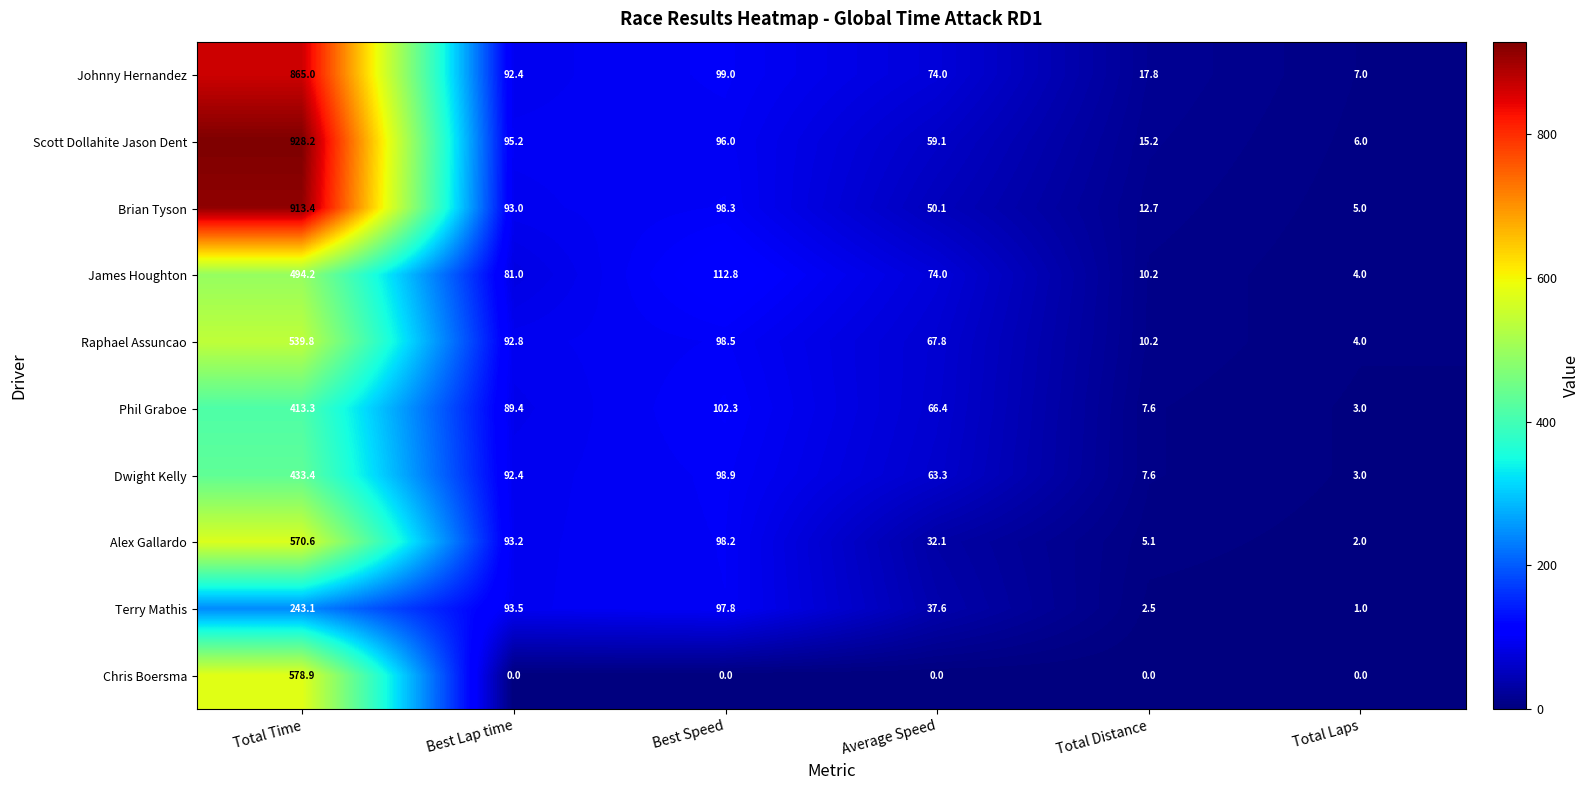

At how many categories does at least one series exceed 766?

1